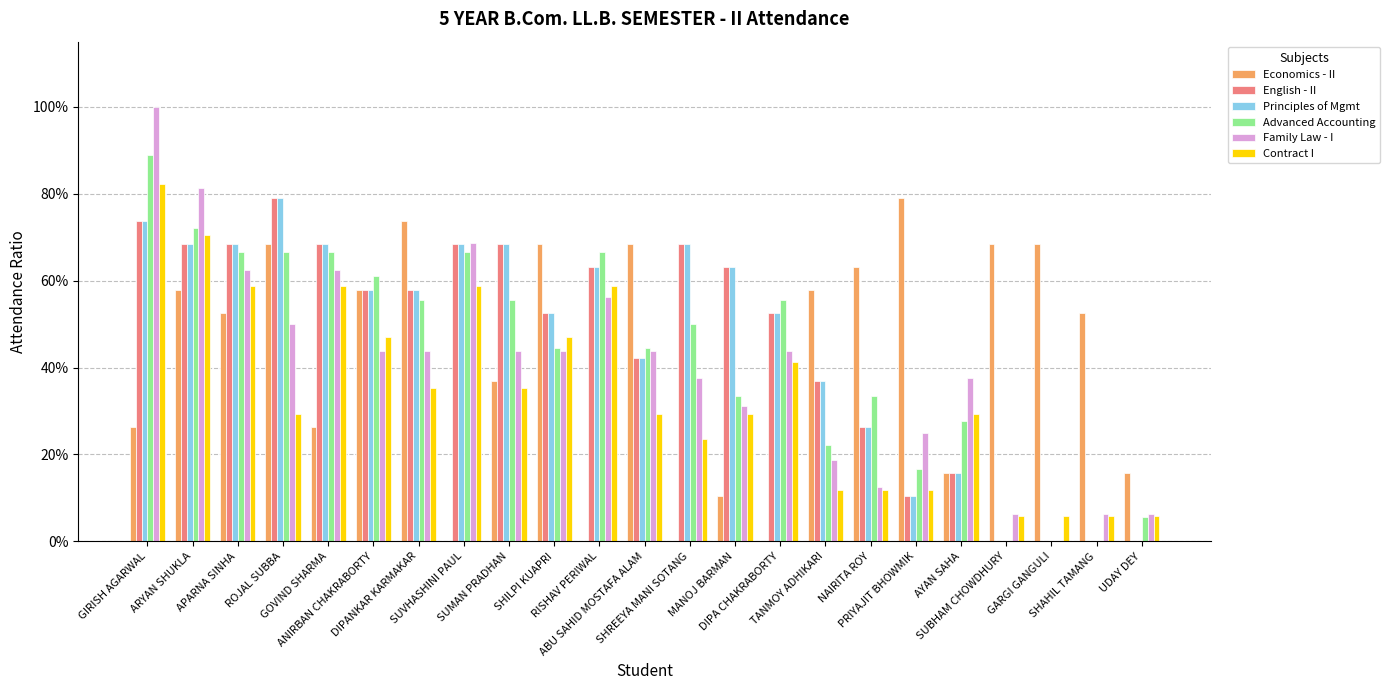

The value of Family Law - I at SUVHASHINI PAUL is 0.2. True or false?

False